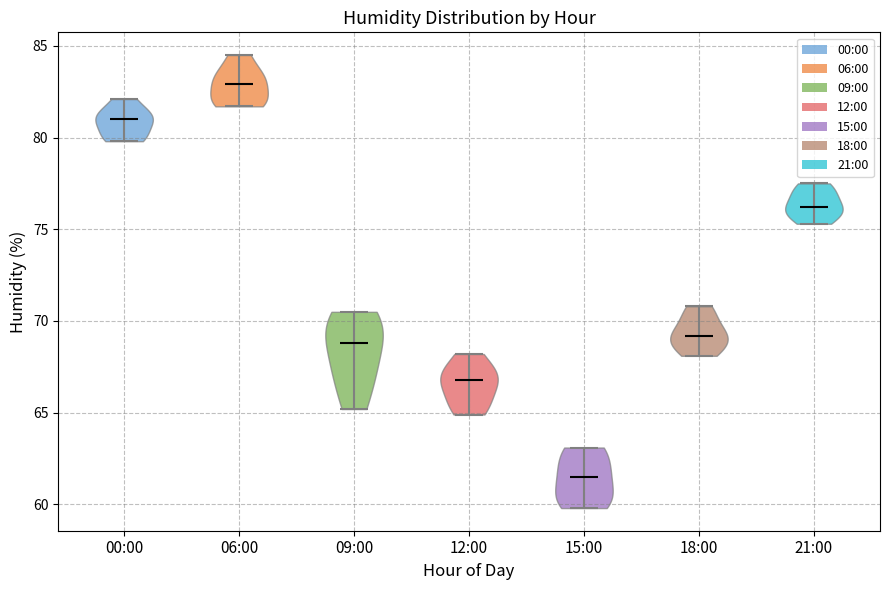

Where does the median line of the violin for 09:00 sit on the y-axis? The values are not printed on the chart, so give them approximately, as read against the axis.

69.0